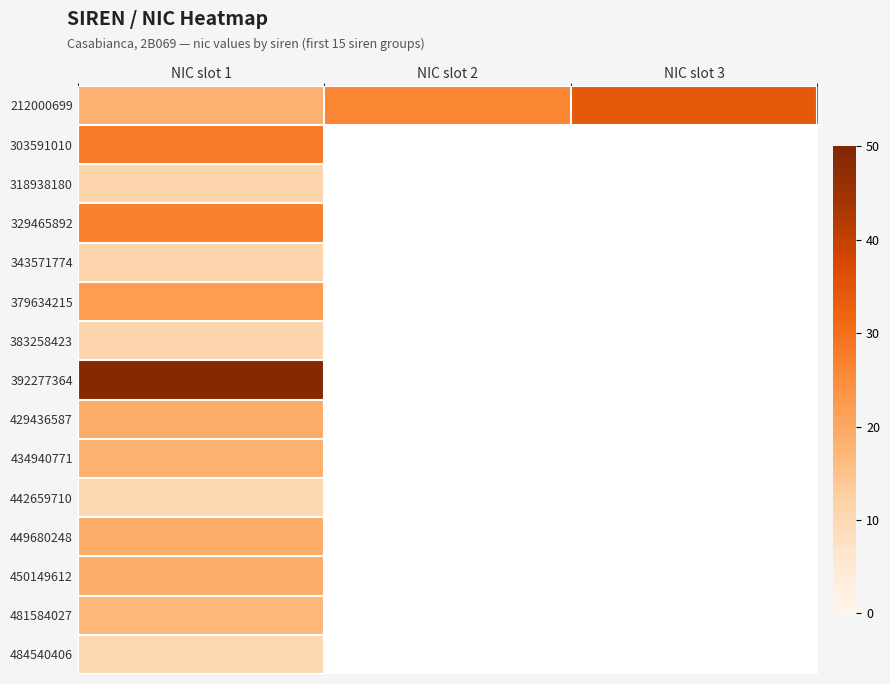

Which category has the lowest value in the 379634215 series?

NIC slot 1